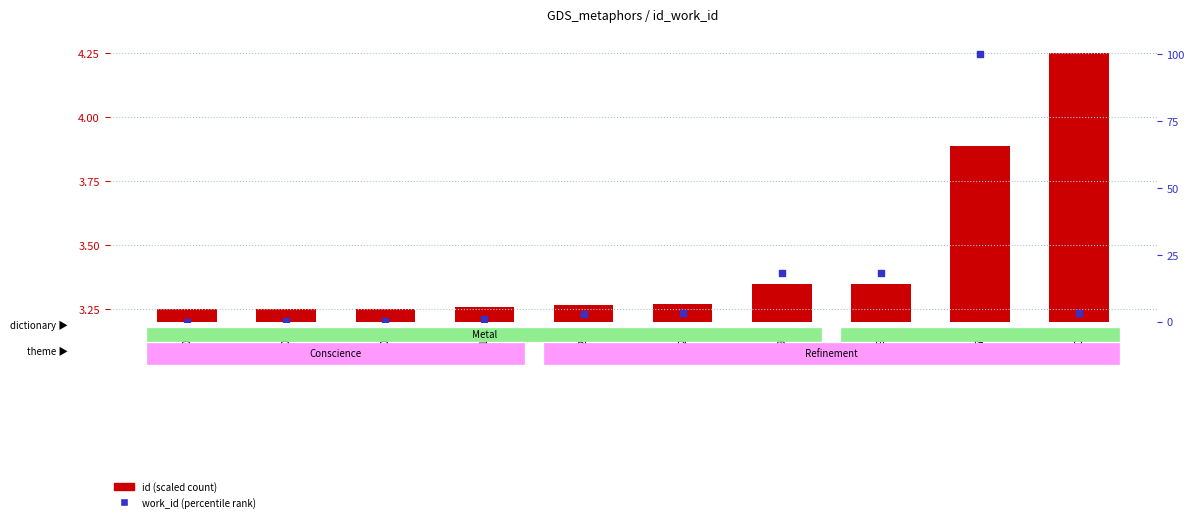

What is the total value across all series at 14091?

3.3